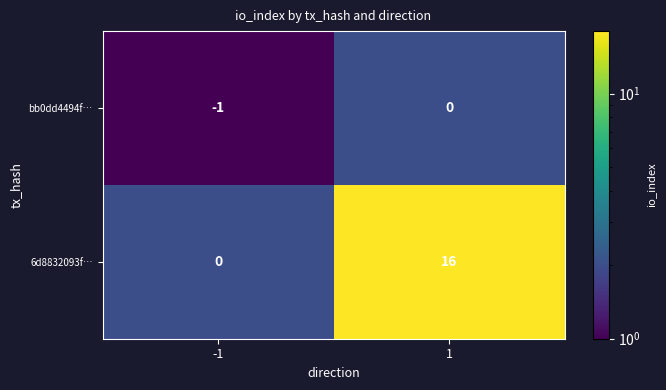

Is the value of bb0dd4494f… at -1 greater than the value of 6d8832093f… at -1?

No